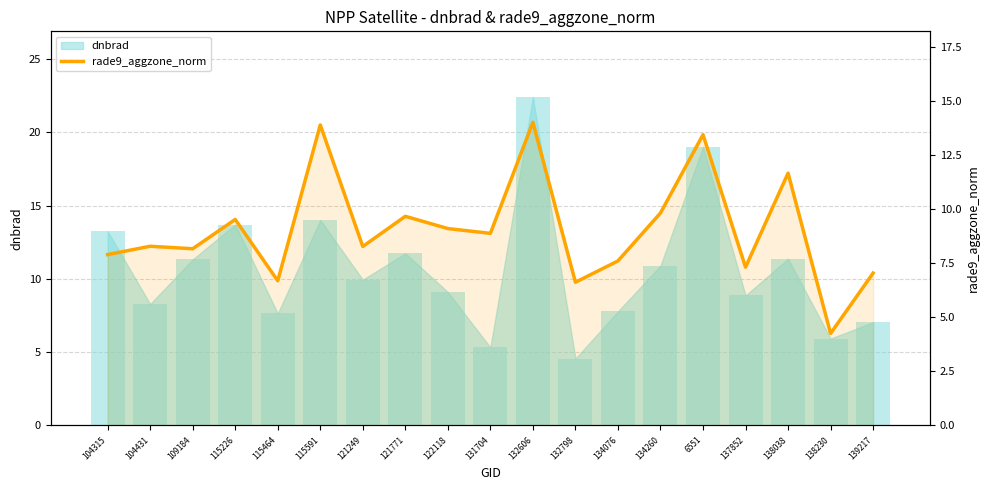

What is the smallest value displayed?

4.3